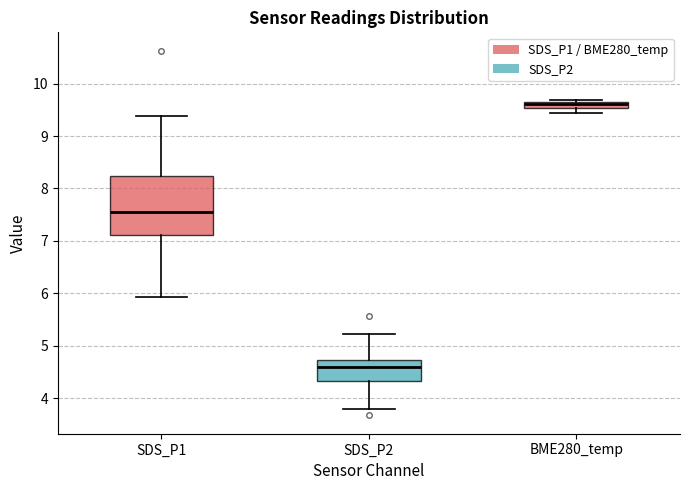

Where is the lower edge of the box for BME280_temp on the y-axis? The values are not printed on the chart, so give them approximately, as read against the axis.

9.5